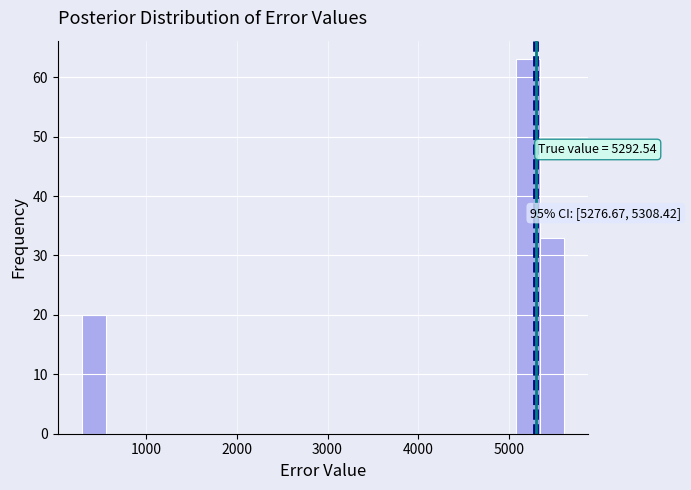

Read against the x-axis, roughly where is the centre of the tallest bar?

5200